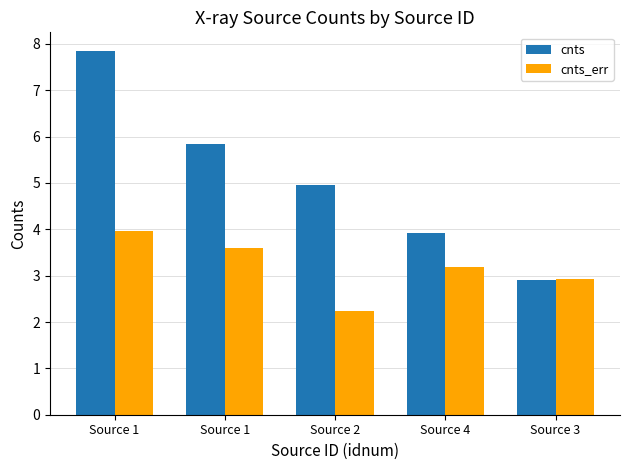

Which has a higher value, Source 1 or Source 1?

Source 1